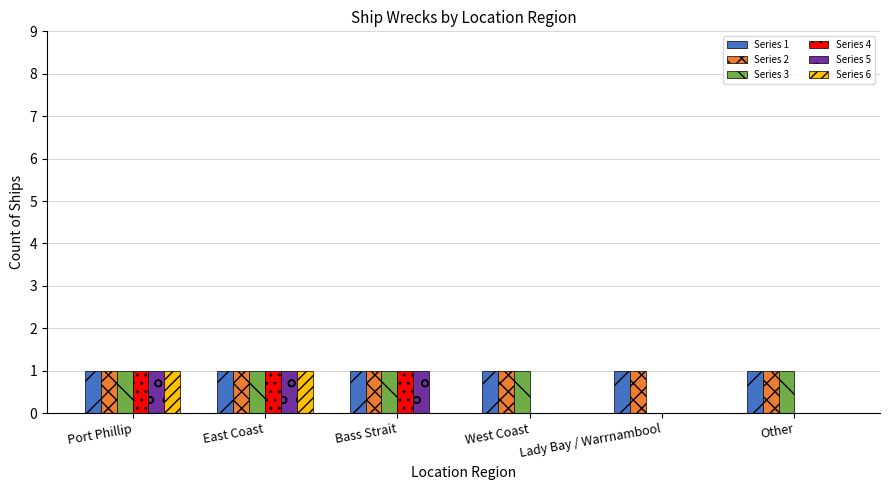

True or false: Series 3 has a value of 1 at Other.

True